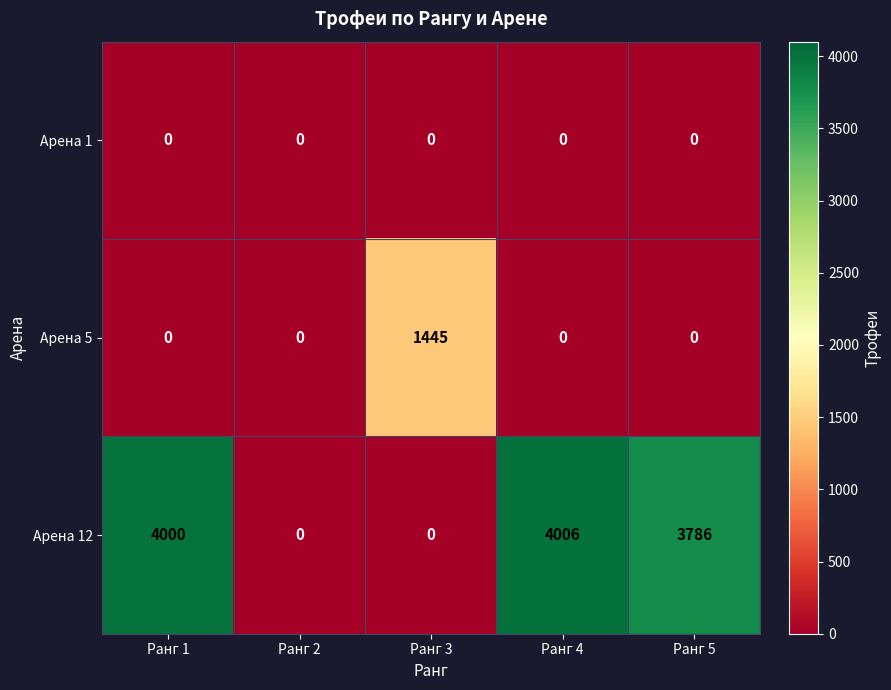

How many series are shown in this chart?

3